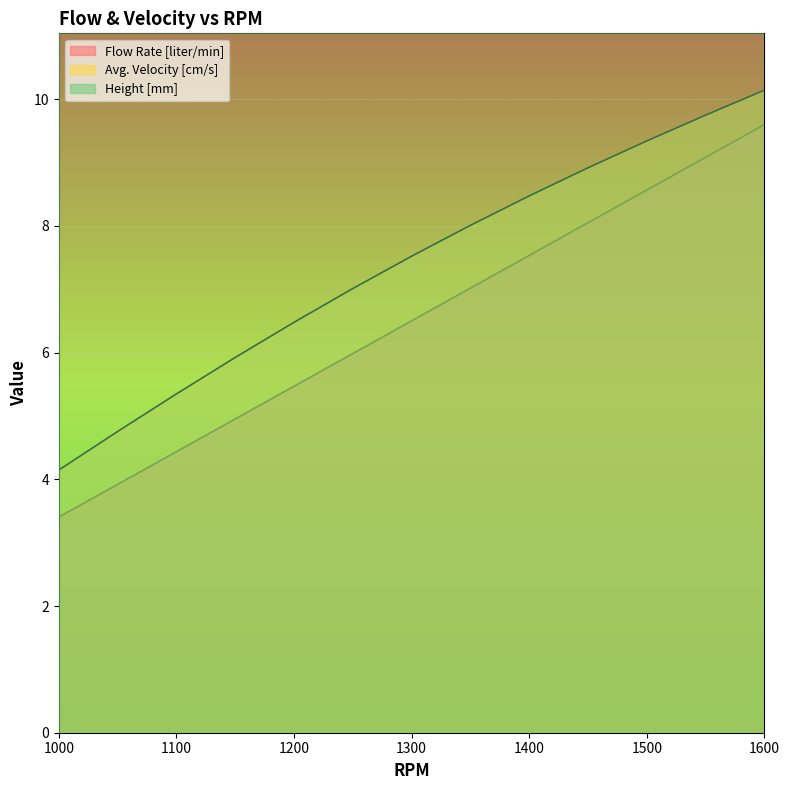

At 1150, list the series in order from largest to smallest.

Height [mm], Avg. Velocity [cm/s], Flow Rate [liter/min]